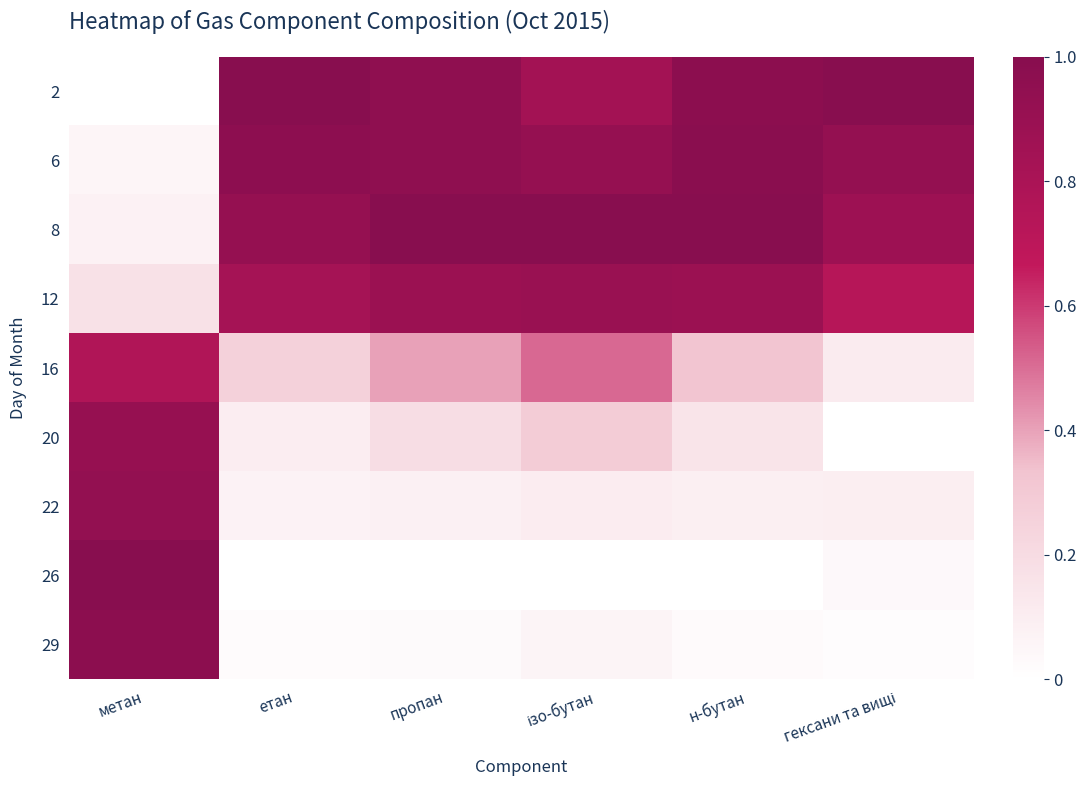

Which has a higher value, ізо-бутан or н-бутан?

н-бутан